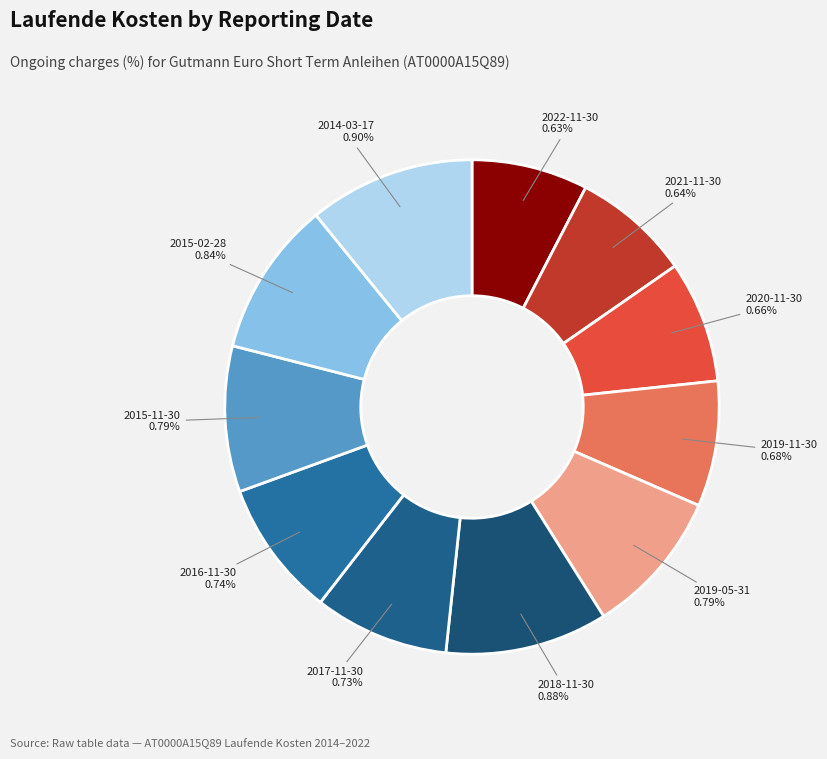

True or false: 2021-11-30 accounts for 1% of the total.

False